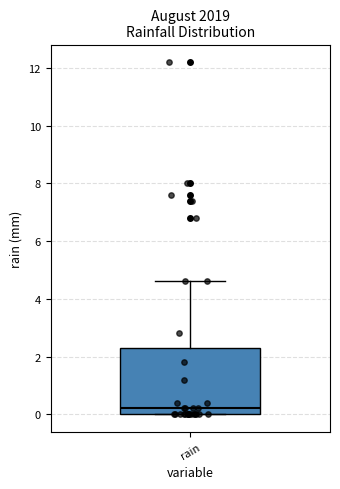

Where is the upper edge of the box for rain on the y-axis? The values are not printed on the chart, so give them approximately, as read against the axis.

2.4